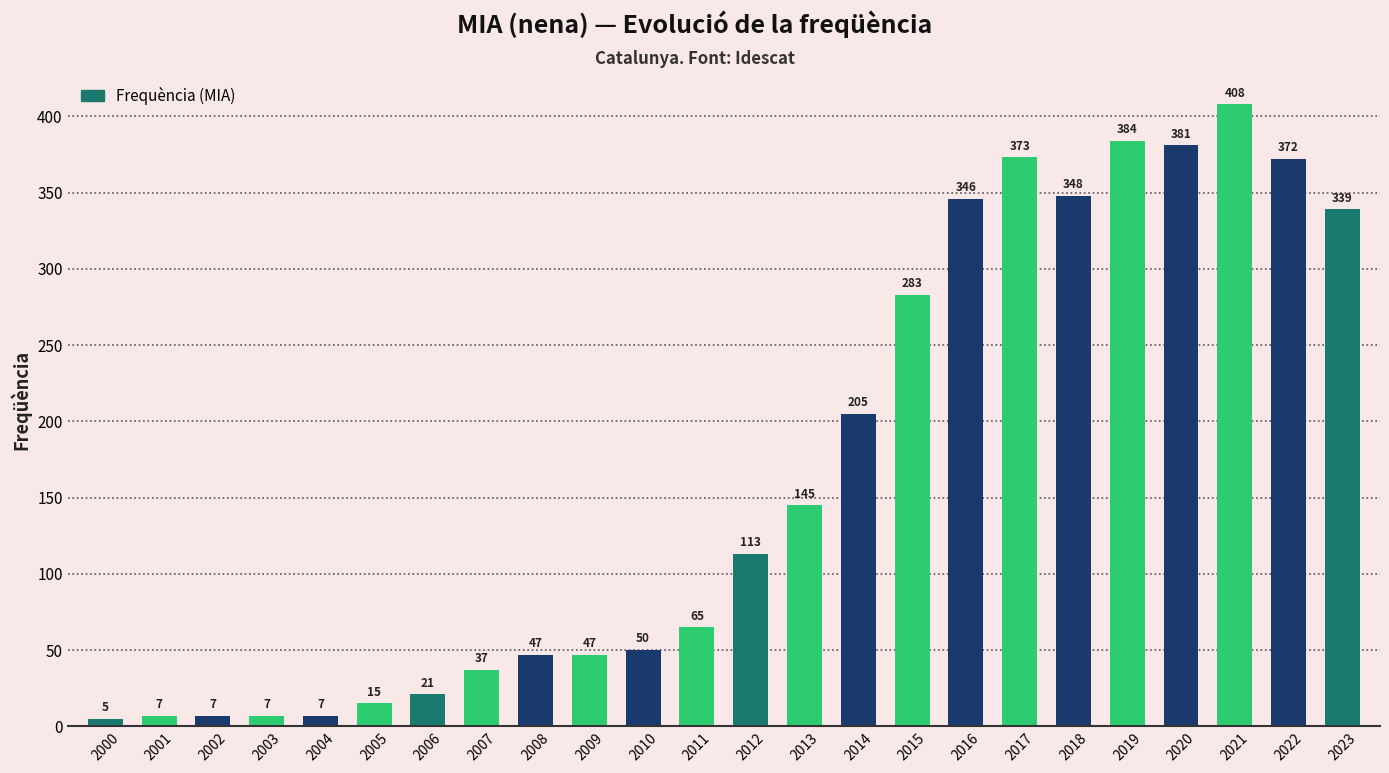

What is the difference between the values at 2006 and 2023?

318